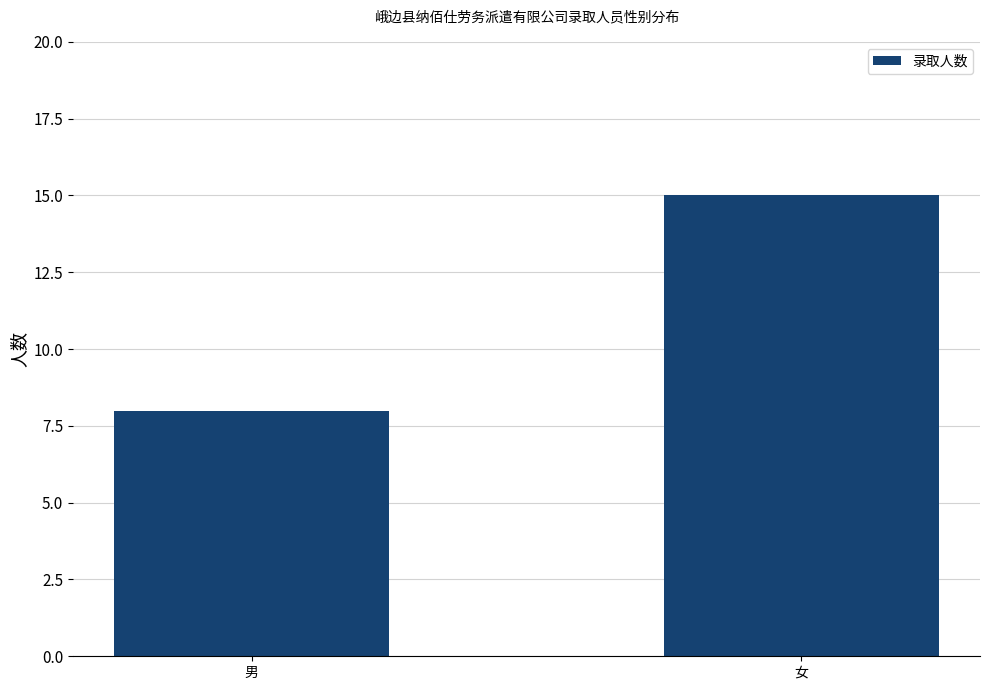

What position from the right is 女?

1